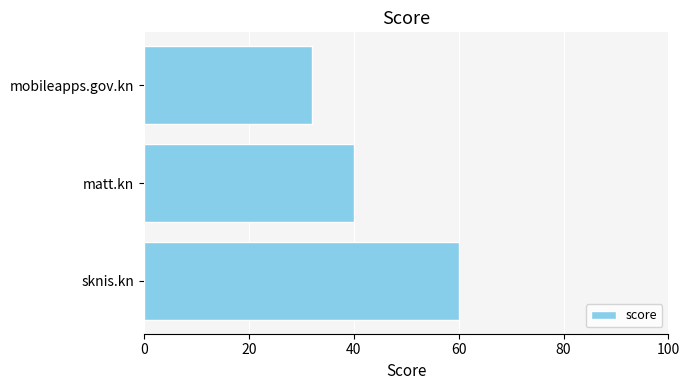

What is the difference between the second highest and minimum values?

8